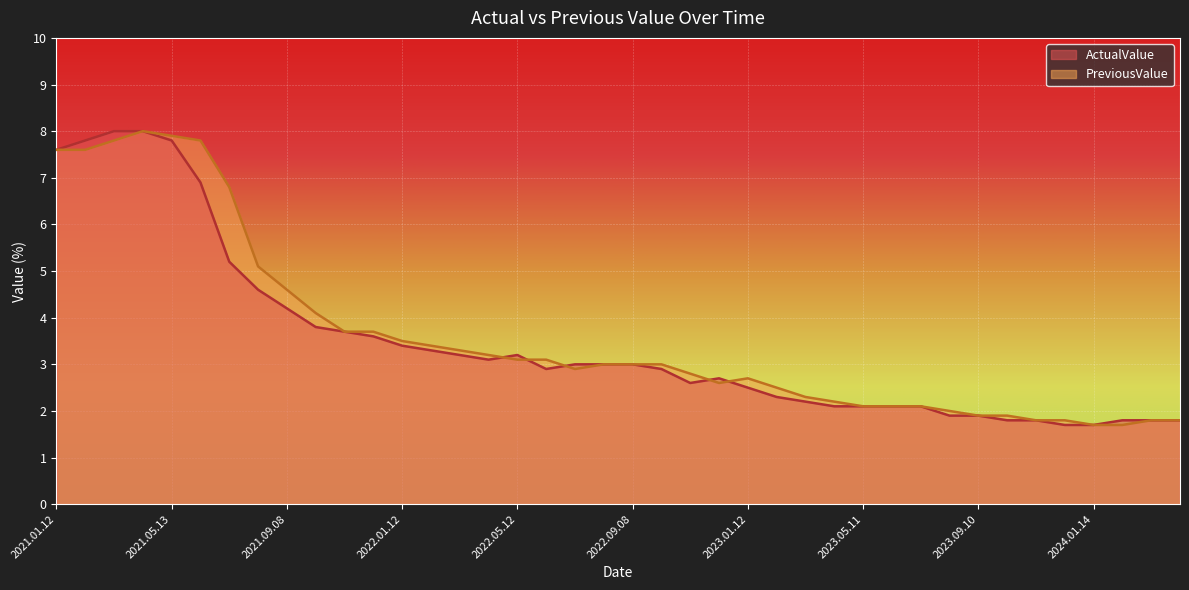

The value of PreviousValue at 2022.05.12 is 1.2. True or false?

False